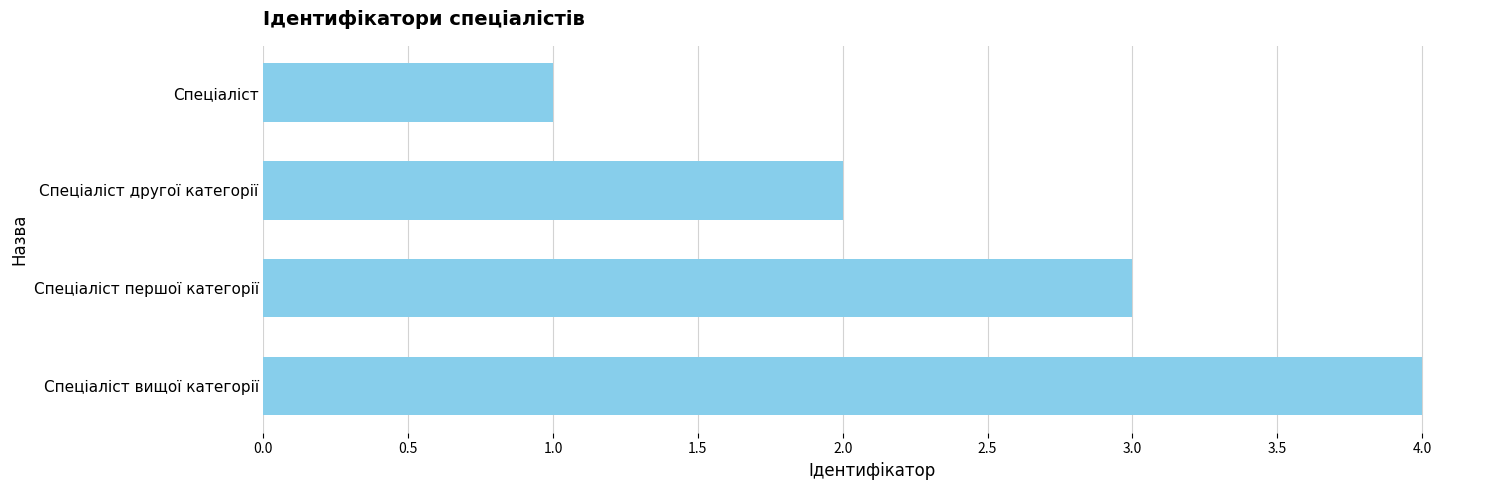

The chart shows a value of 1 at Спеціаліст першої категорії. True or false?

False